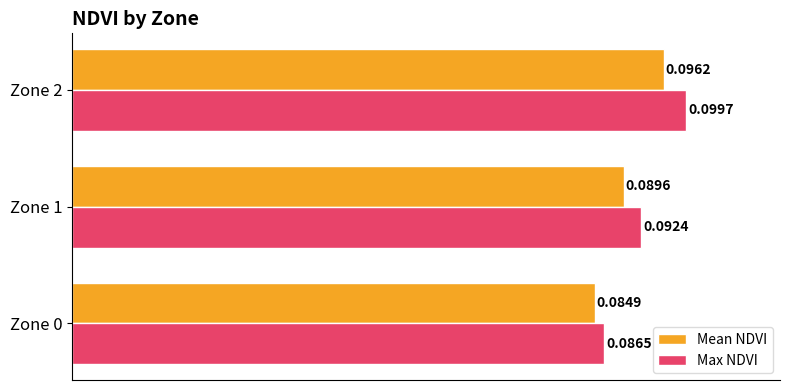

At which label does Mean NDVI reach its peak?

Zone 2